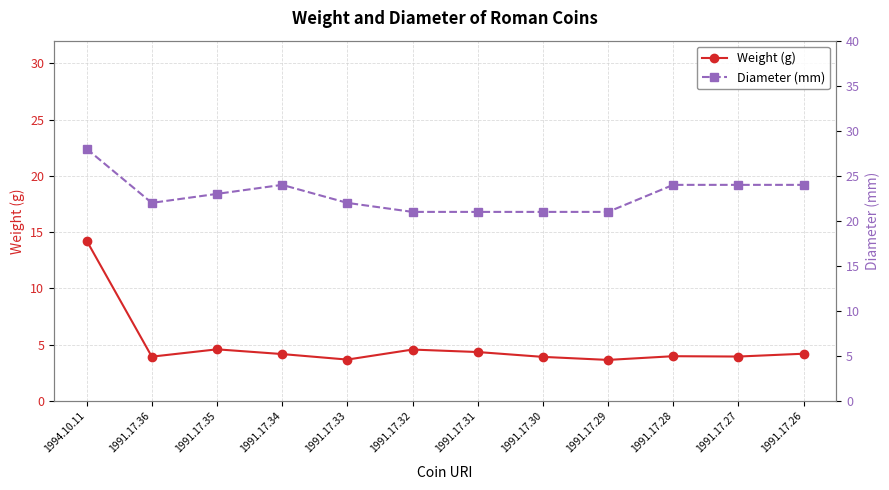

Rank the series at 1991.17.28 from lowest to highest value.

Weight (g), Diameter (mm)